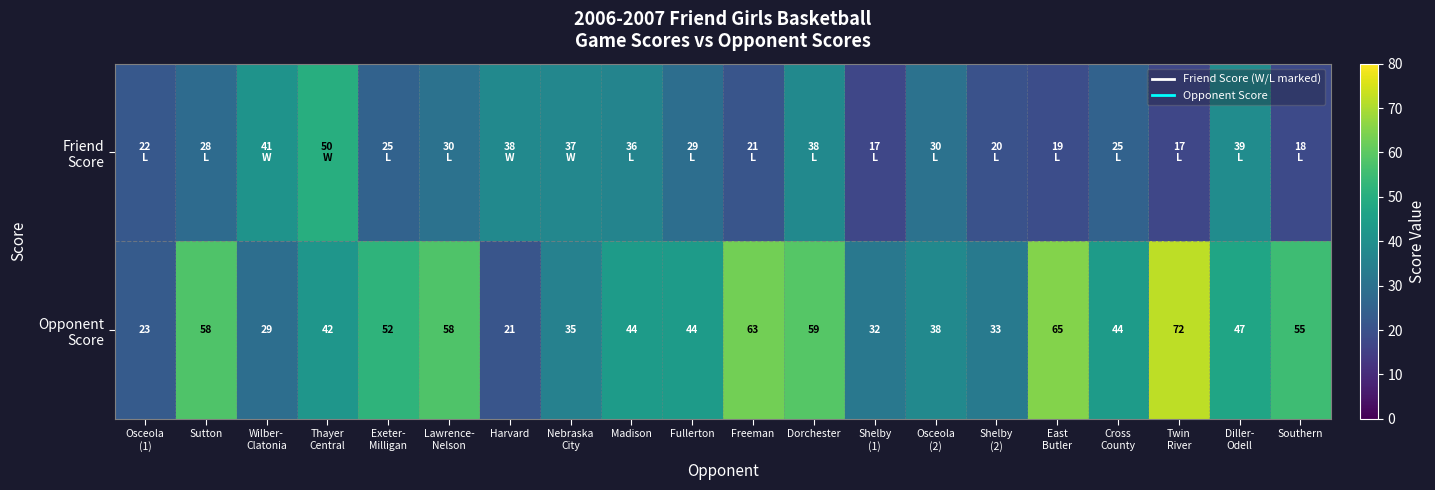

What is the sum of the Opponent Score values at Cross County and Southern?

99